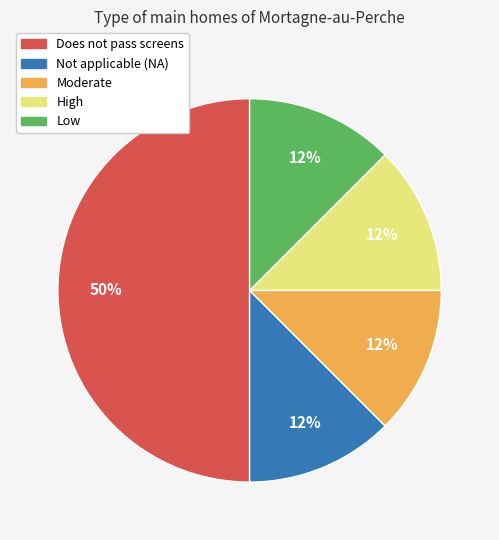

How many slices are in this pie chart?

5